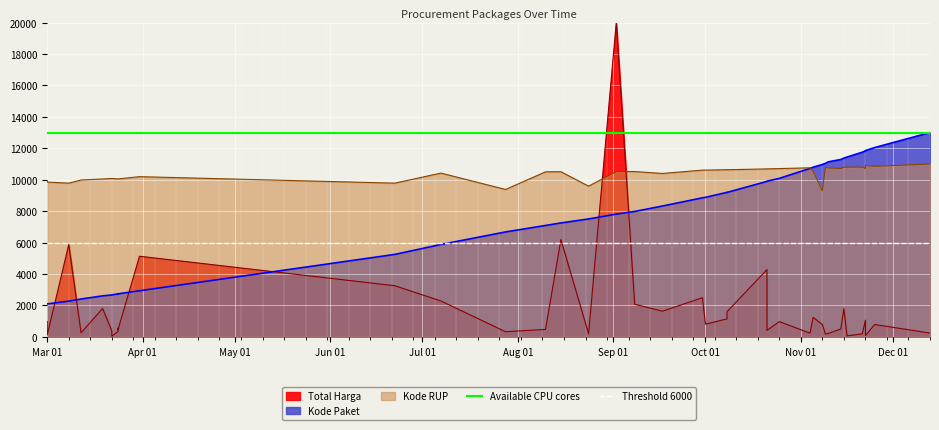

What value does the Available CPU cores series have at Apr 01?

13000